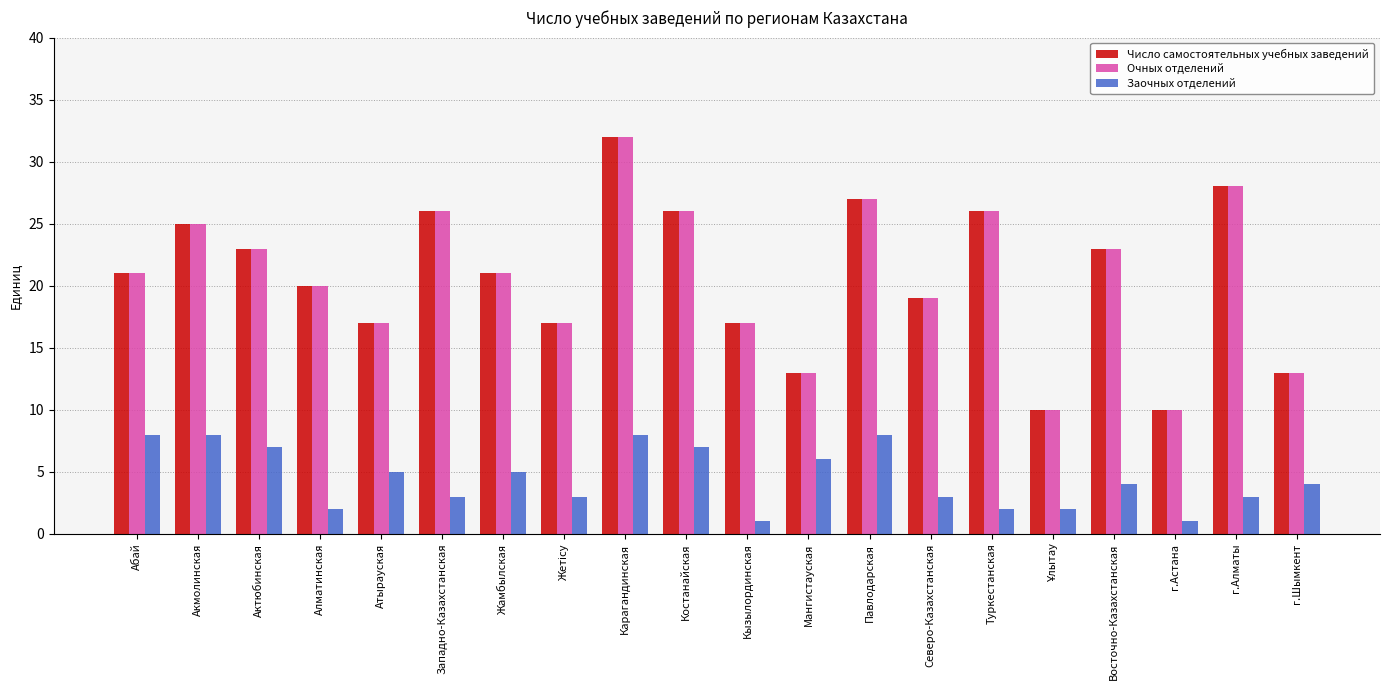

What is the value of the Заочных отделений bar at the 12th from the left?

6